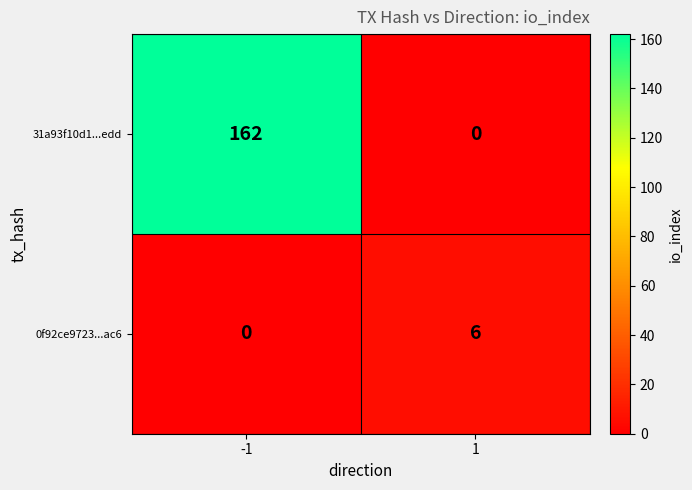

What is the difference between the 0f92ce9723...ac6 values at -1 and 1?

6